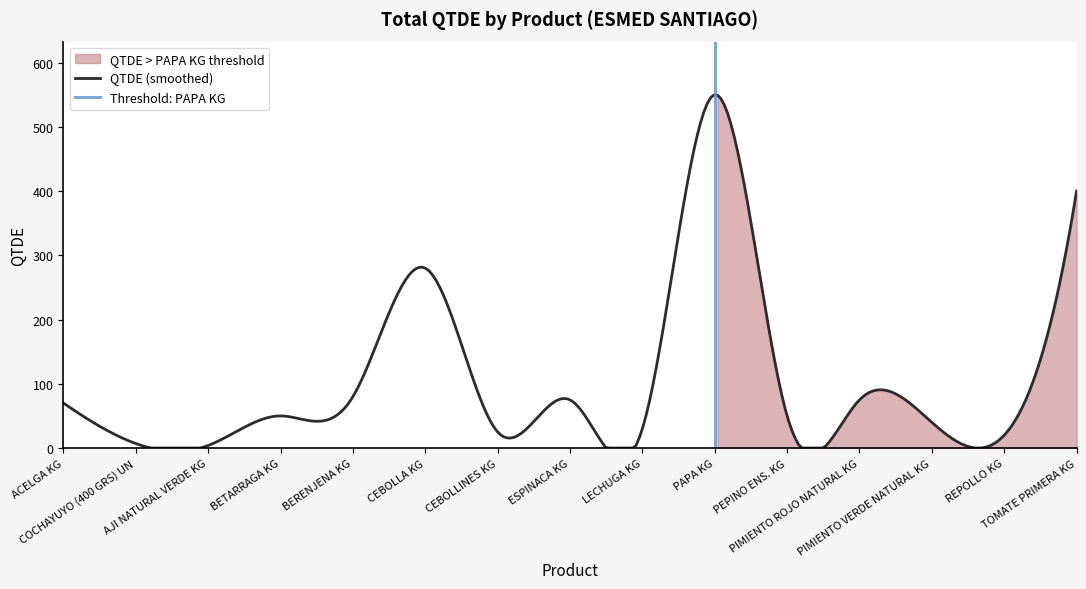

How many data points does each series have?

15